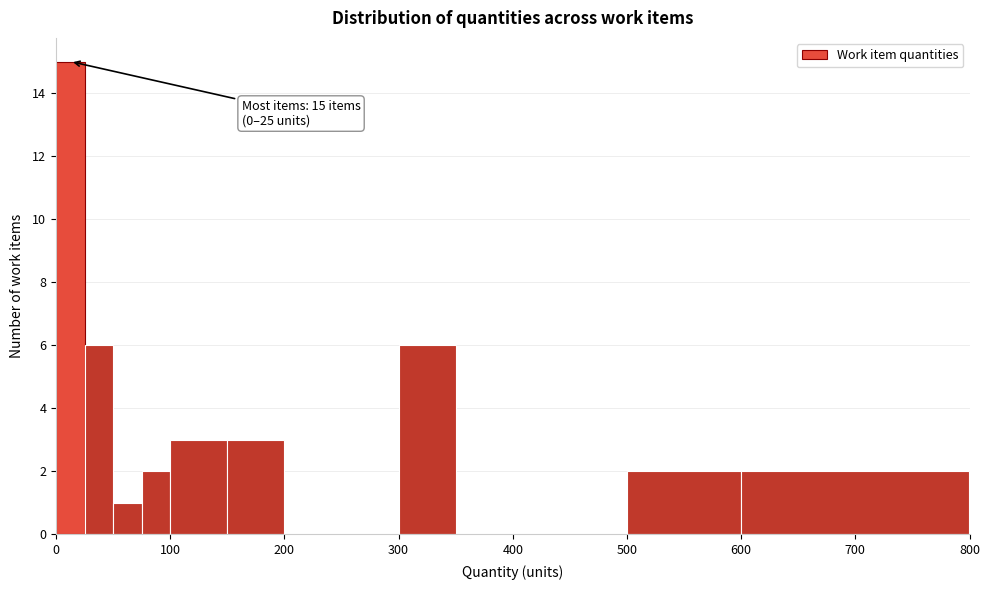

Around what value on the x-axis is the tallest bar? Give the approximate position of its centre, as read against the axis.

10